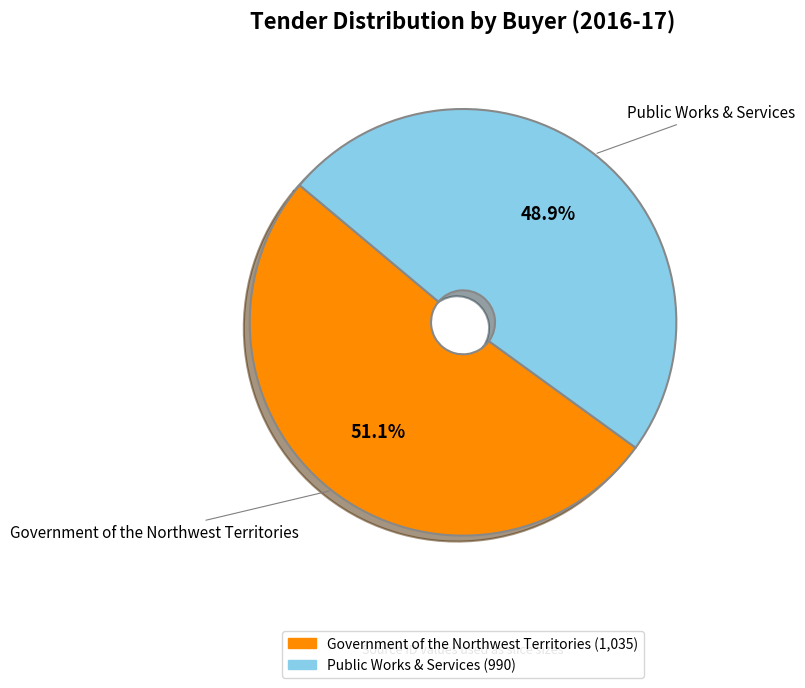

The Public Works & Services slice represents 49% of the pie. True or false?

True